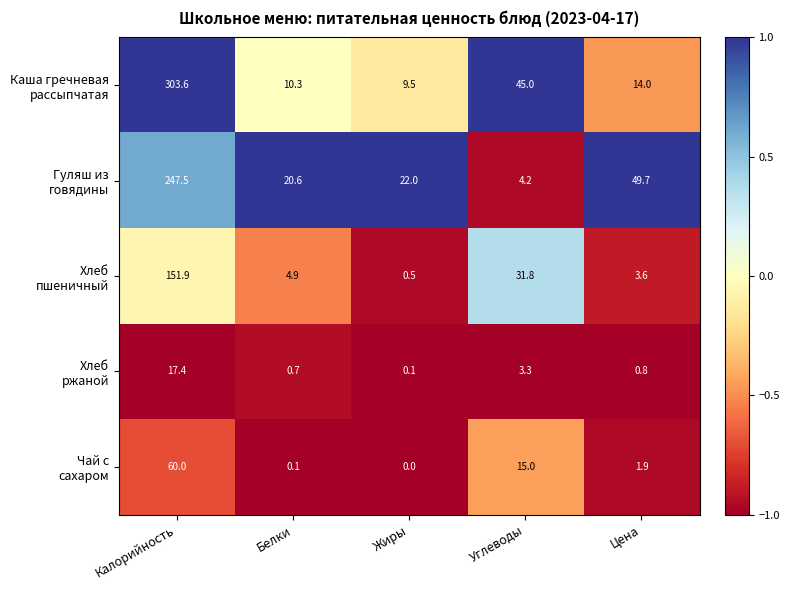

At how many categories does at least one series exceed 0?

5